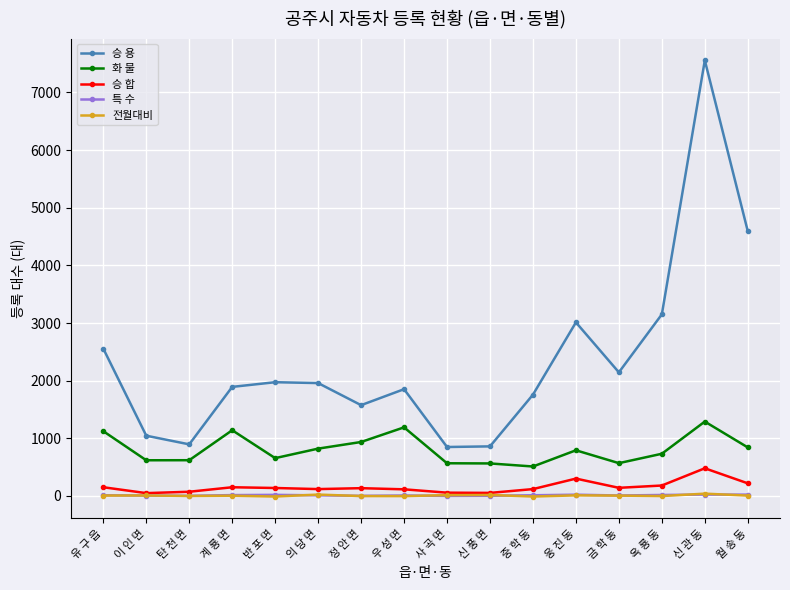

The value of 승 합 at 옥 룡 동 is 181. True or false?

True